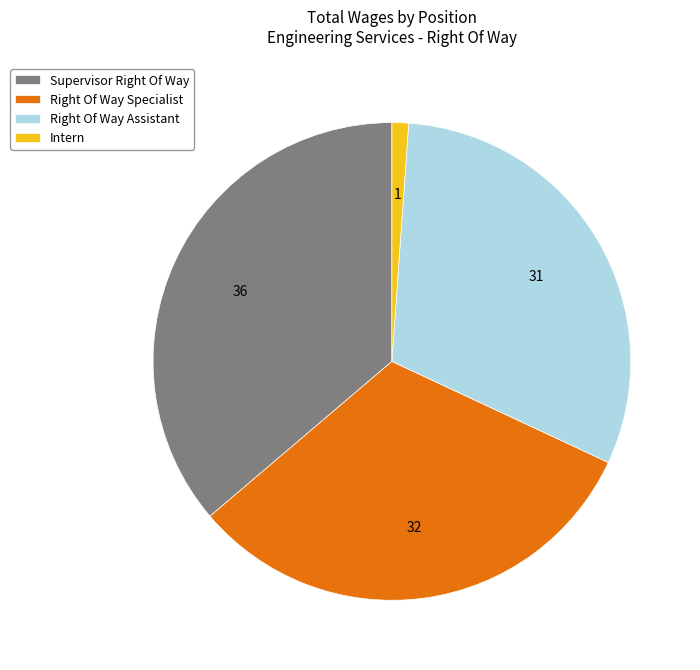

What is the smallest slice in the pie chart?

Intern